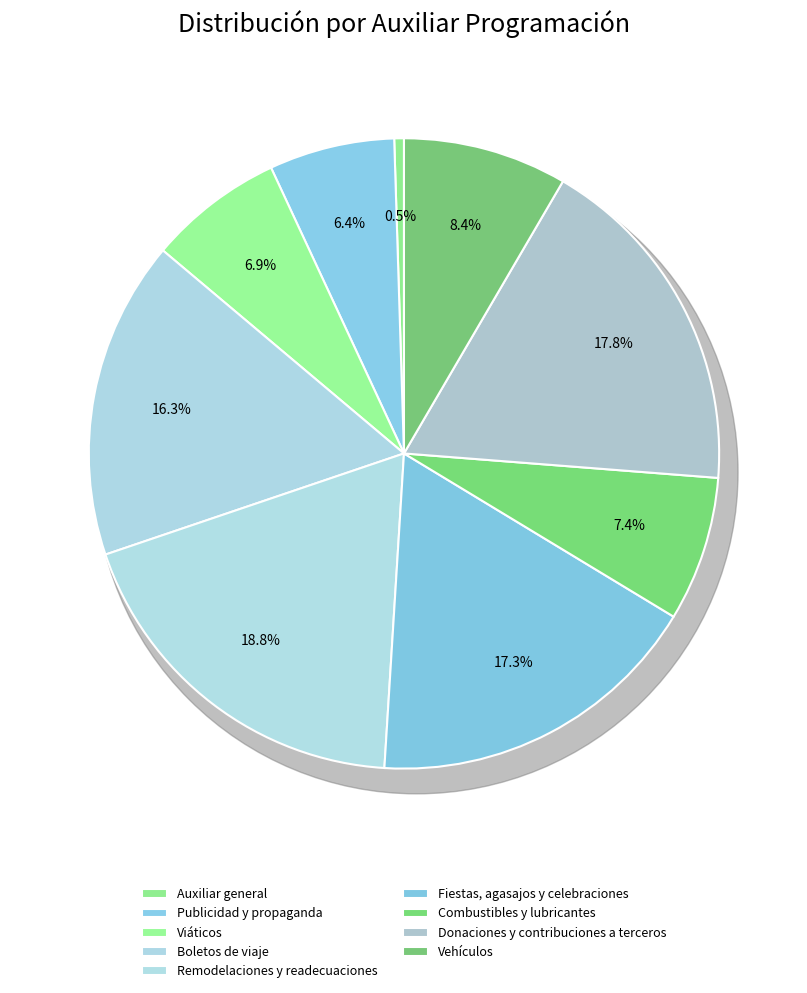

What is the total percentage of Boletos de viaje and Donaciones y contribuciones a terceros?

34.3%